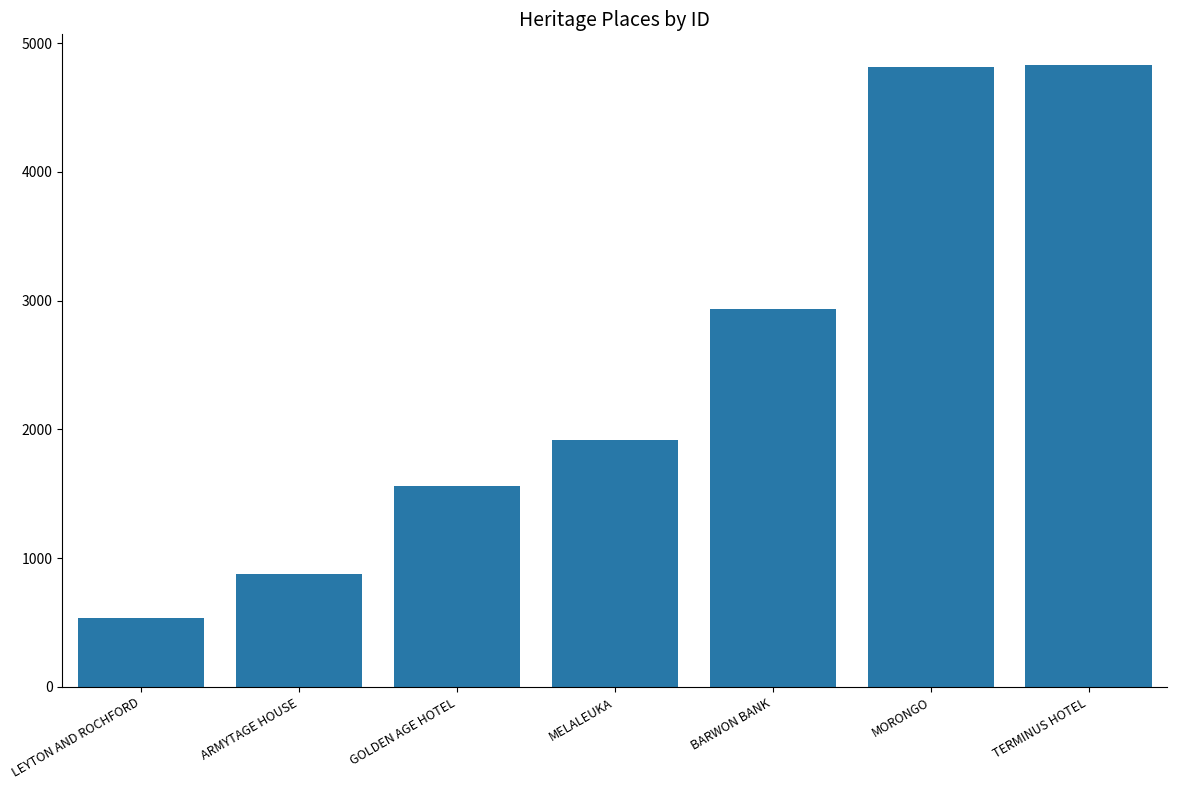

How many bars are there in total?

7